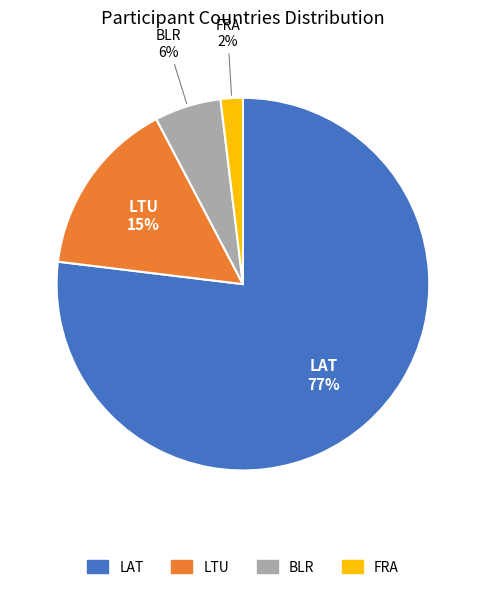

Which has a higher value, BLR or LAT?

LAT